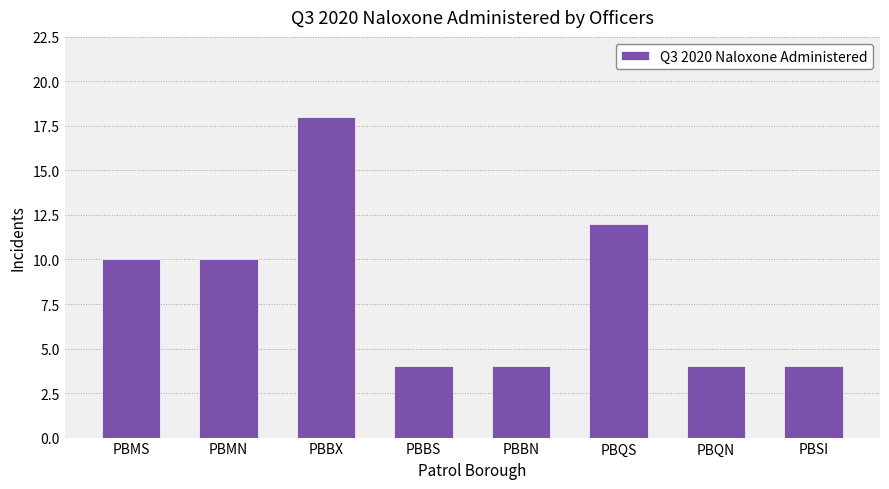

The chart shows a value of 10 at PBMS. True or false?

True